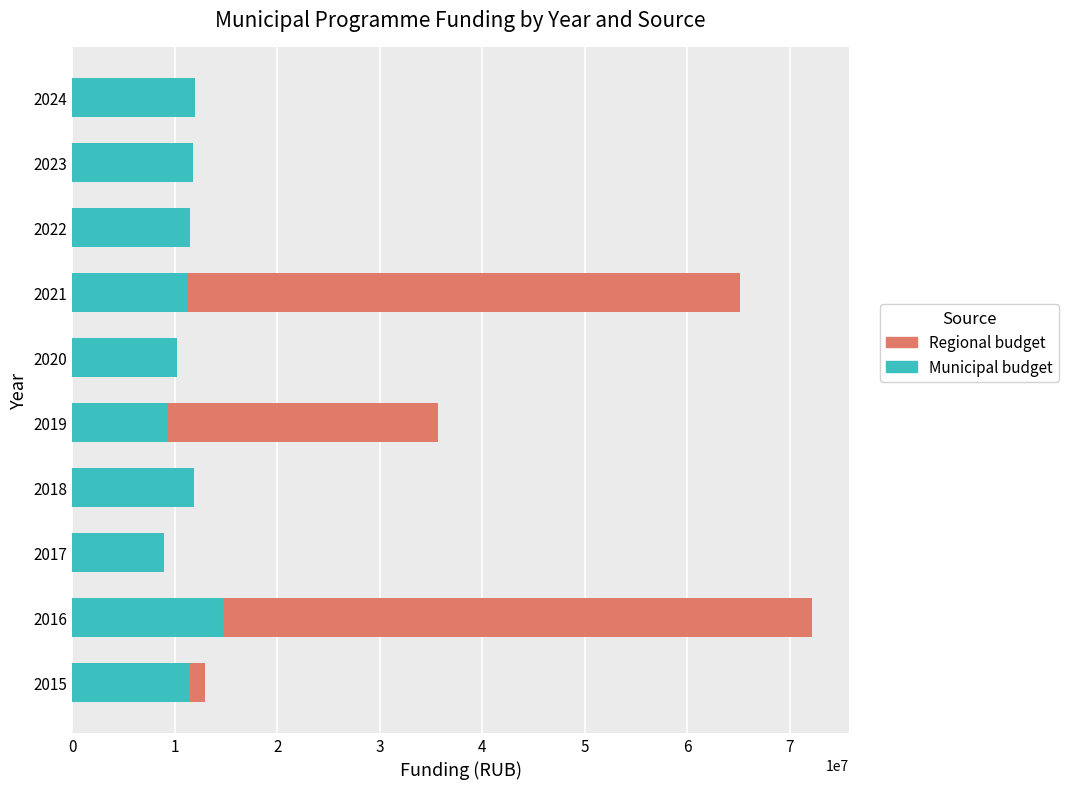

The value of Municipal budget at 2021 is 19086328.7. True or false?

False